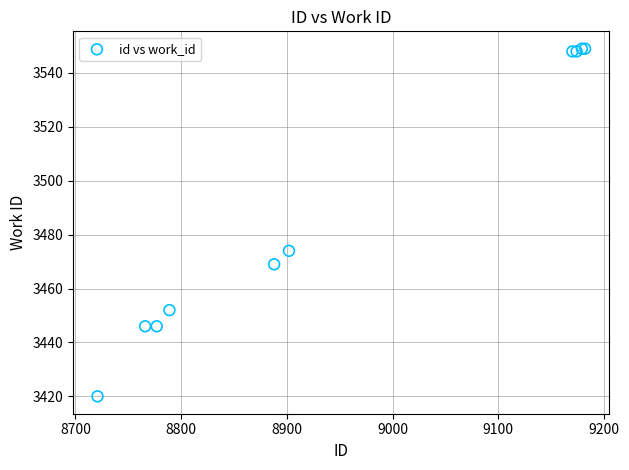

What Y value in the scatter plot is closest to 3484?

3474